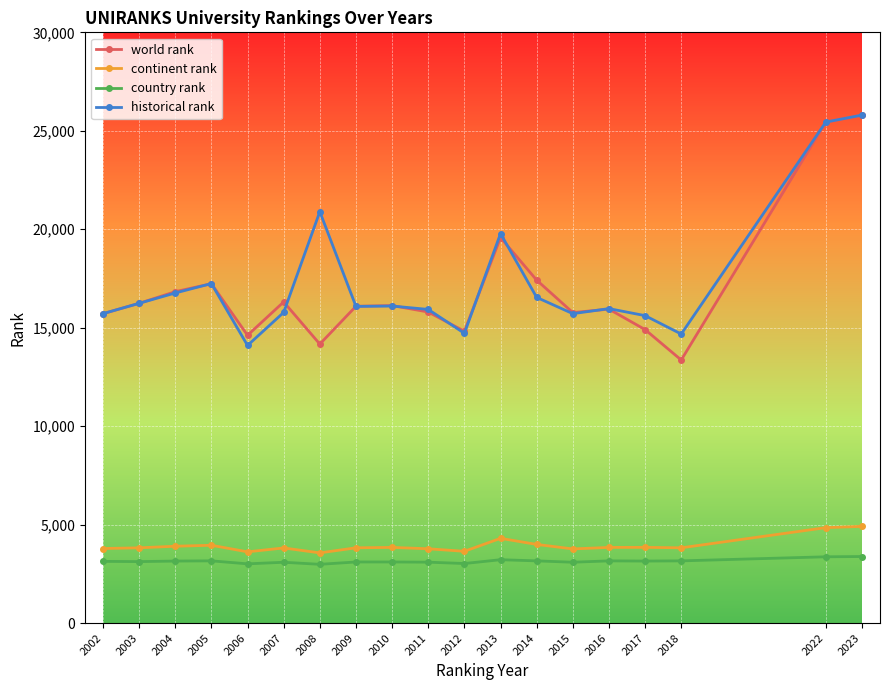

What is the spread (max minus min) of values at 2009?

12986.0